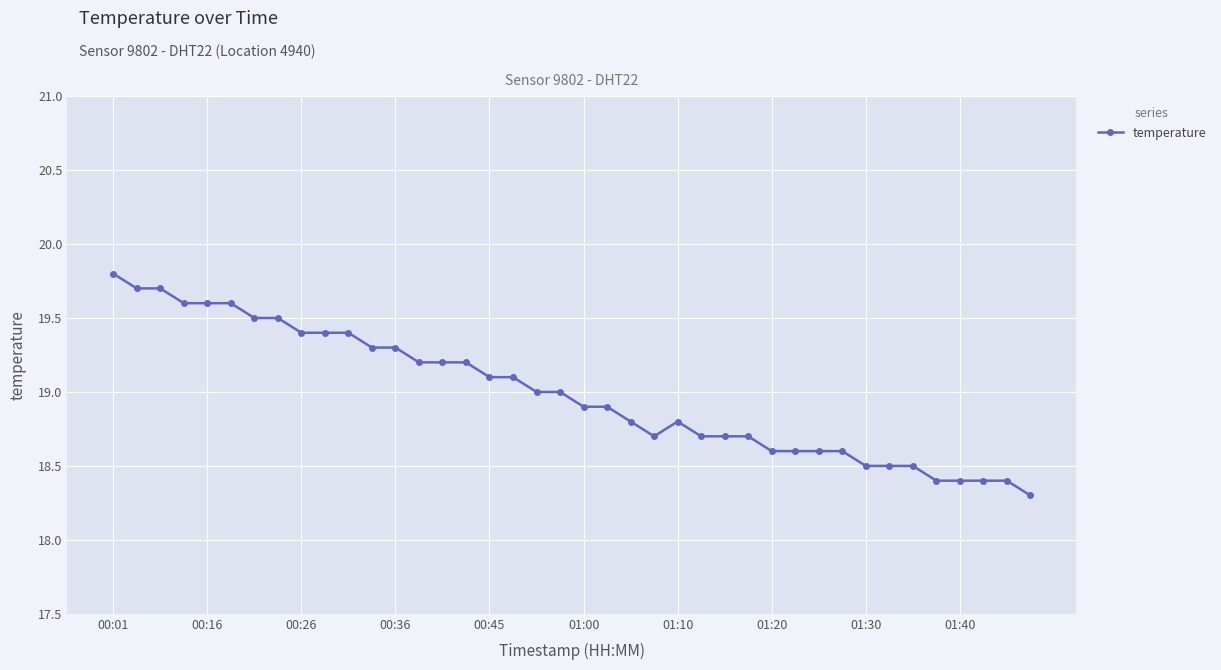

What is the smallest value displayed?

18.3